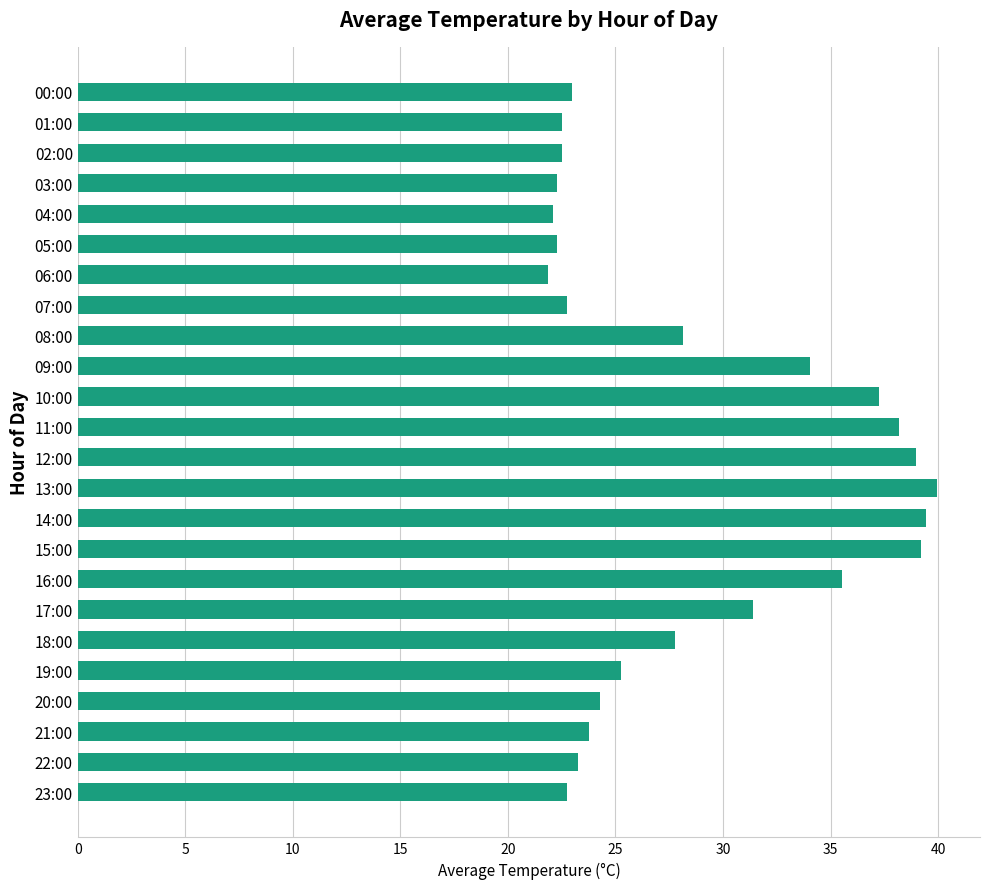

The chart shows a value of 22.5 at 02:00. True or false?

True